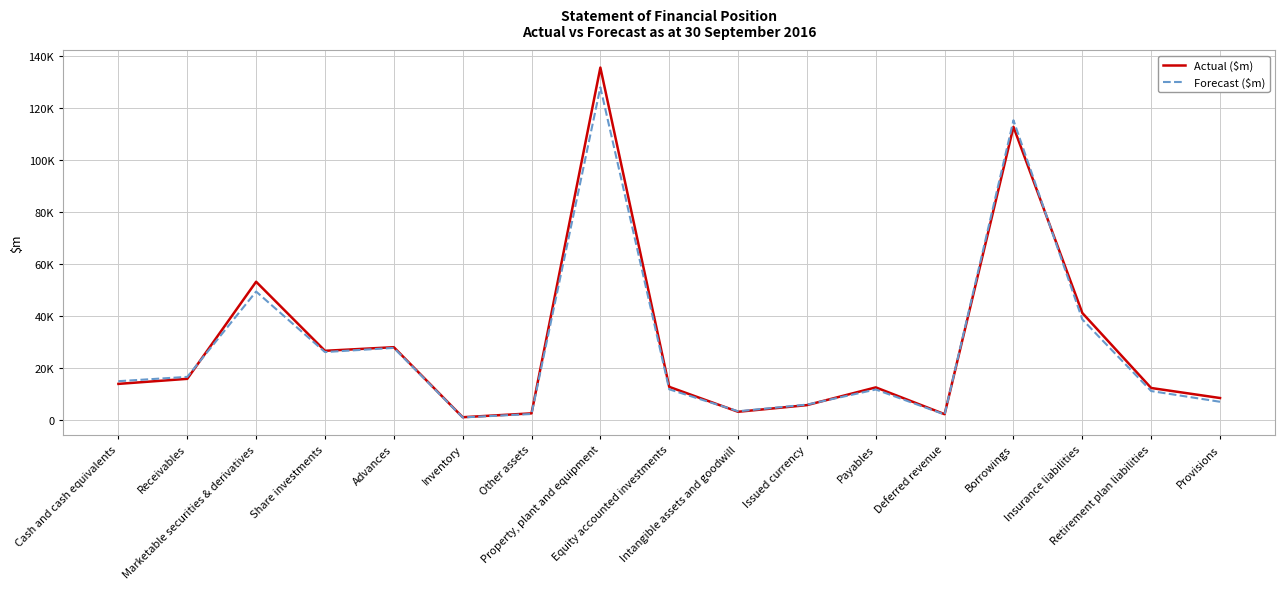

What is the value of the Actual ($m) point at the 1st from the left?

13917